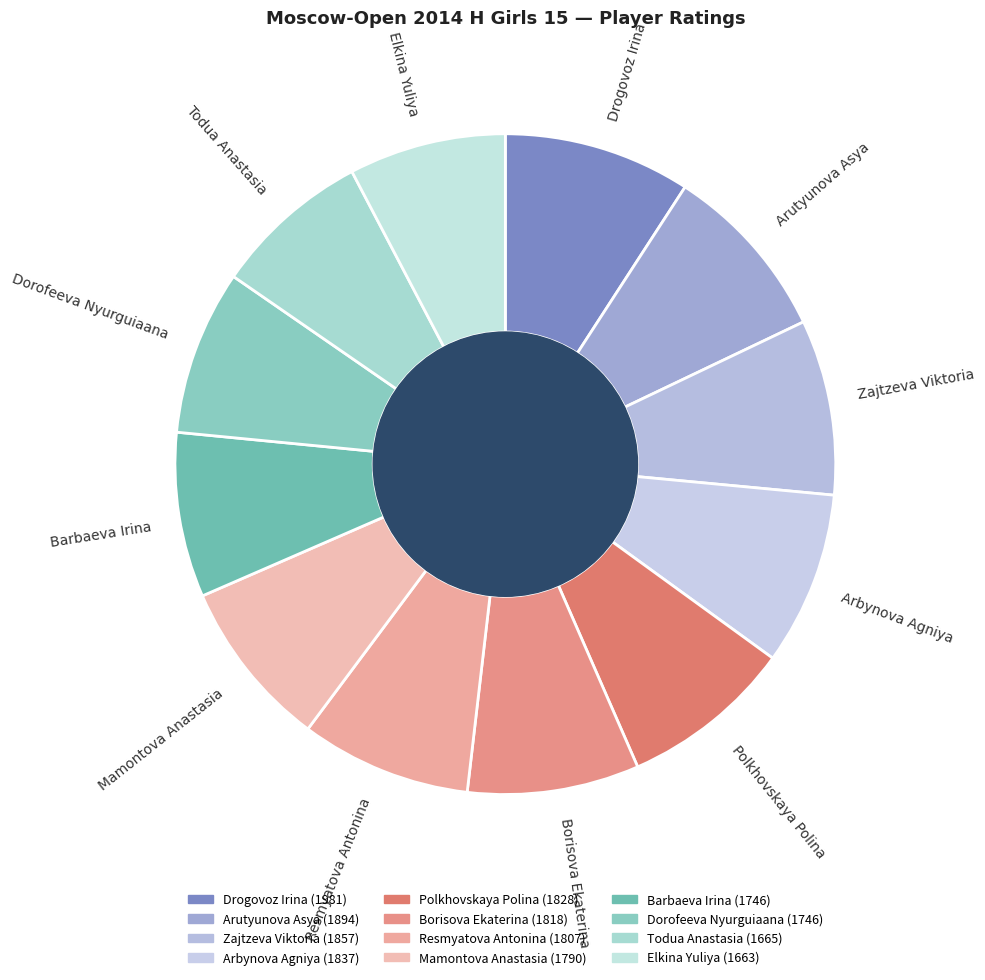

Combined, do Arutyunova Asya and Zajtzeva Viktoria account for over 50%?

No